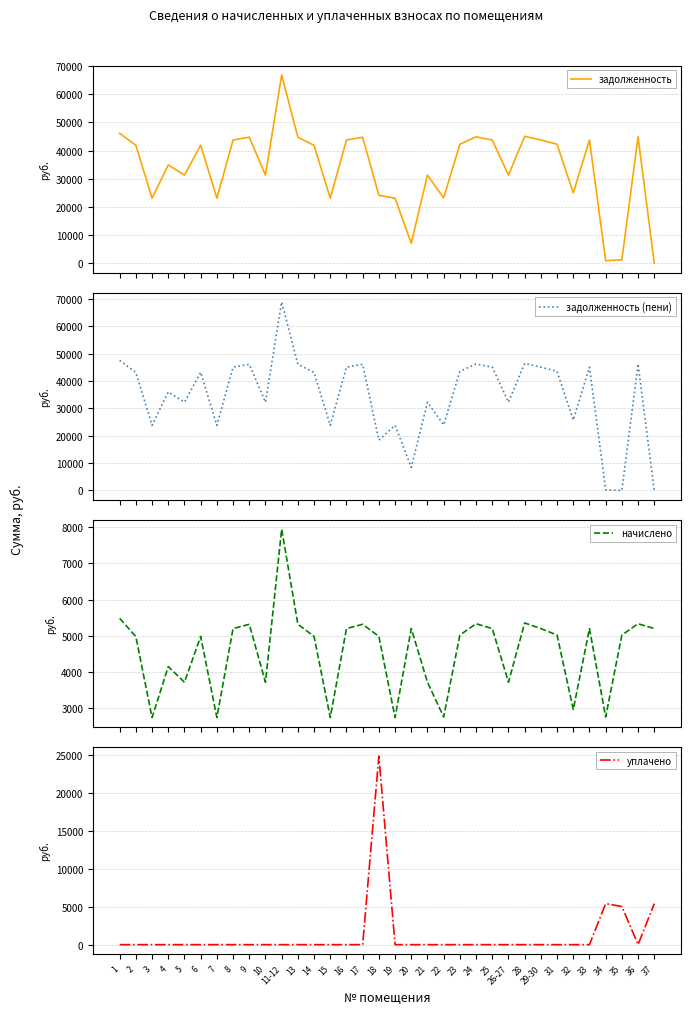

The задолженность series shows 9889.4 at 17. True or false?

False